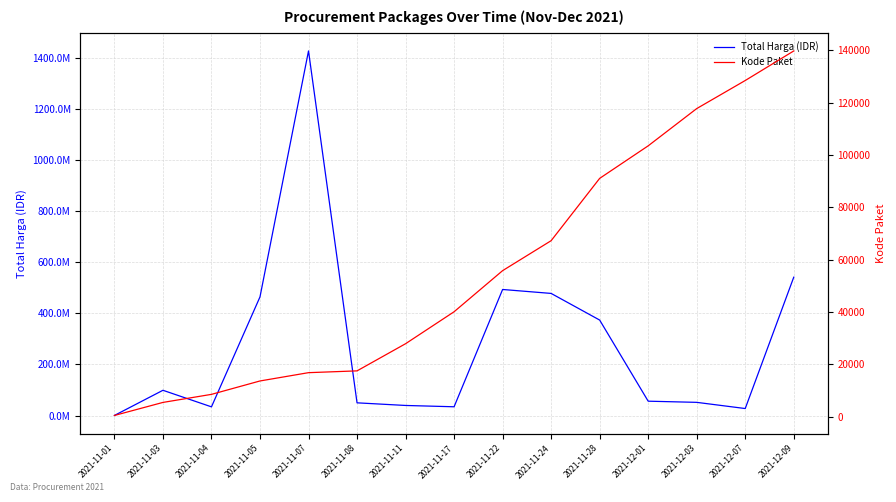

Reading right to left, what are all the values shown in this chart?

Total Harga (IDR): 2021-12-09=541071000	2021-12-07=27412000	2021-12-03=51601000	2021-12-01=56152800	2021-11-28=373404000	2021-11-24=477600000	2021-11-22=493000000	2021-11-17=34292000	2021-11-11=39440000	2021-11-08=49730040	2021-11-07=1425867900	2021-11-05=464002100	2021-11-04=34000000	2021-11-03=98772570	2021-11-01=333600
Kode Paket: 2021-12-09=139817	2021-12-07=128516	2021-12-03=117783	2021-12-01=103541	2021-11-28=91101	2021-11-24=67279	2021-11-22=55826	2021-11-17=40112	2021-11-11=27891	2021-11-08=17509	2021-11-07=16823	2021-11-05=13652	2021-11-04=8530	2021-11-03=5449	2021-11-01=464